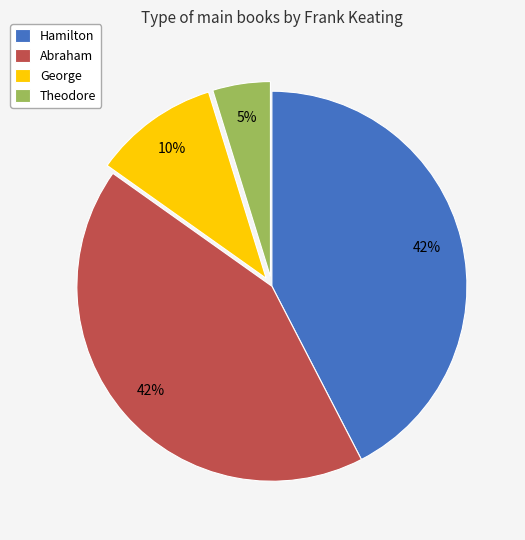

Count the number of slices in the pie.

4